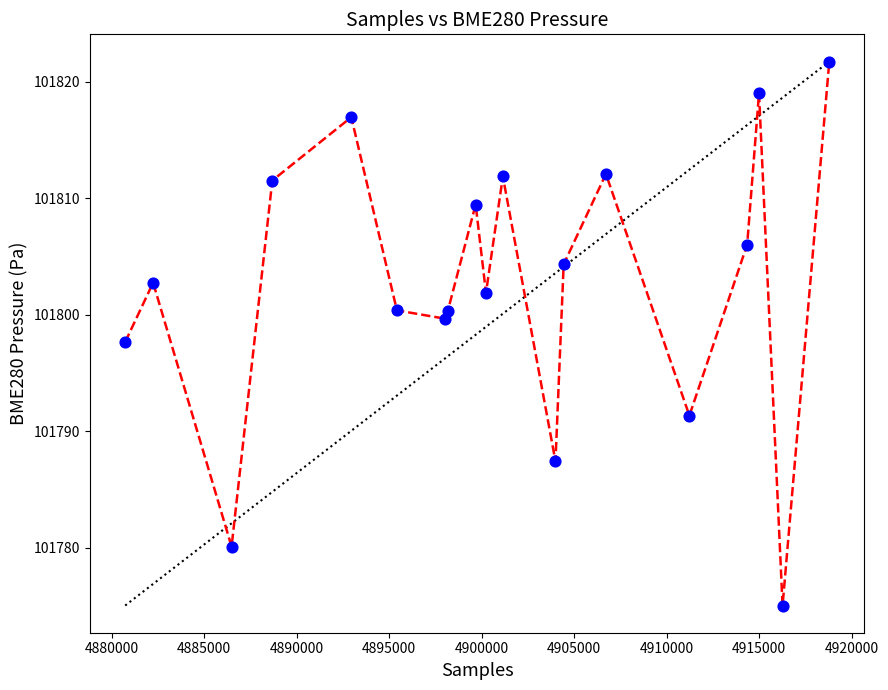

What is the range of X values (max minus min)?

38053.0